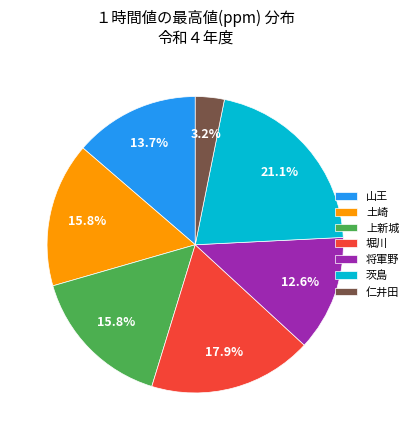

What percentage is NOT represented by 土崎?

84.2%